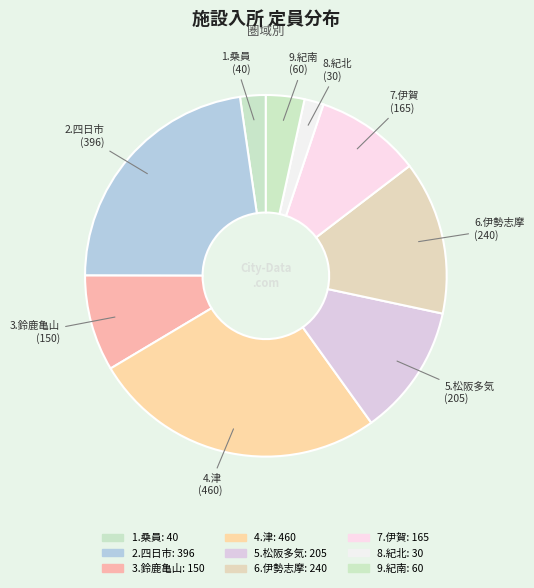

How many slices are in this pie chart?

9